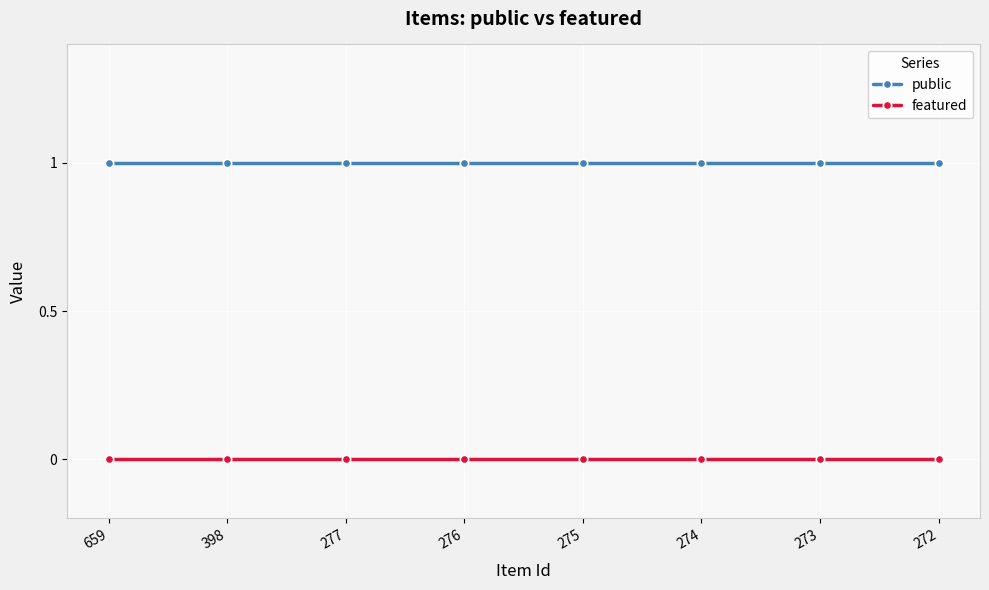

The value of public at 272 is 1. True or false?

True